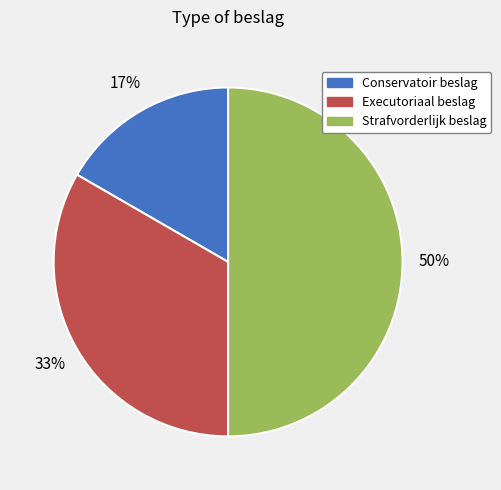

Which slice is the largest?

Strafvorderlijk beslag